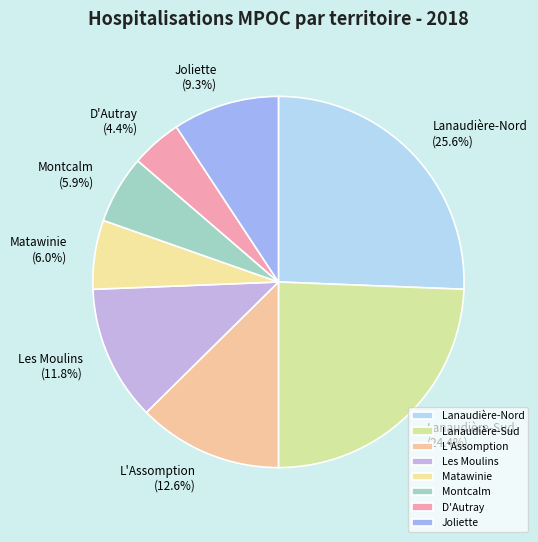

Is it true that Matawinie is 6% of the pie?

True